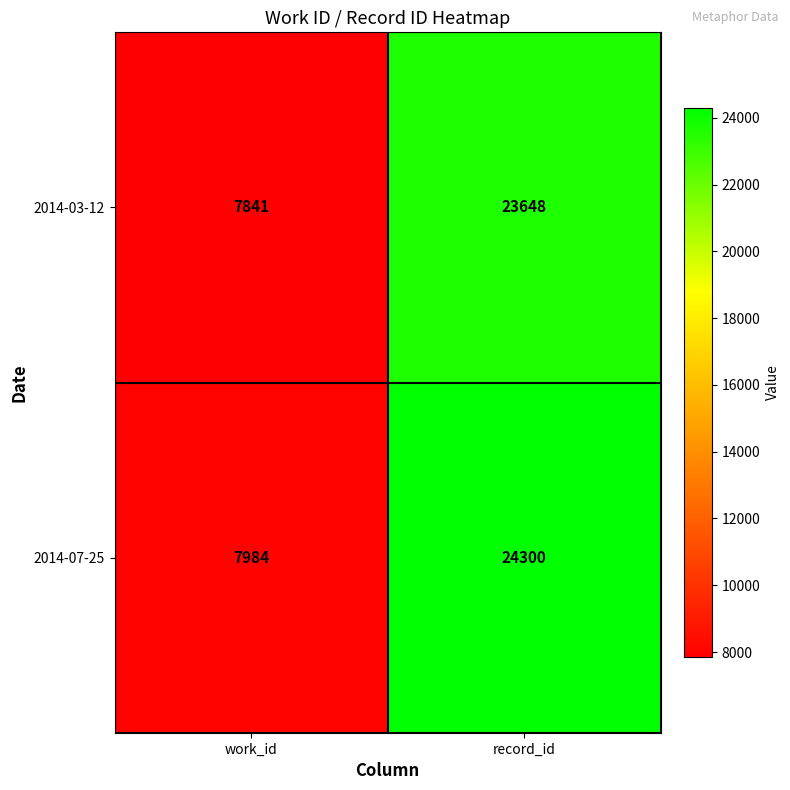

Reading left to right, what are all the values shown in this chart?

2014-03-12: work_id=7841	record_id=23648
2014-07-25: work_id=7984	record_id=24300